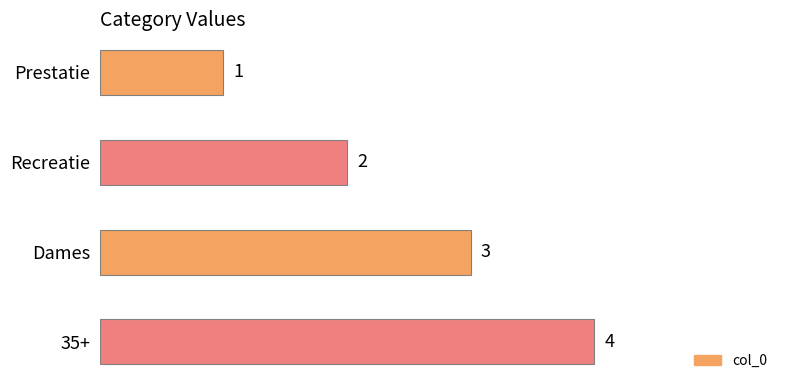

What is the change in value from Prestatie to 35+?

+3